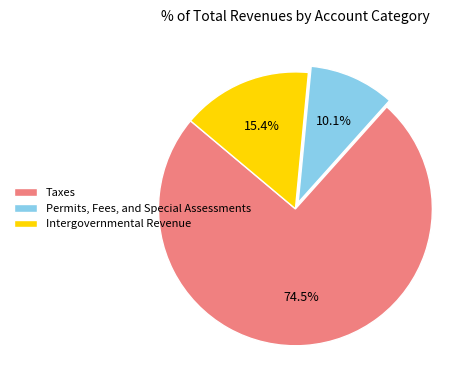

Which slice is the smallest?

Permits, Fees, and Special Assessments